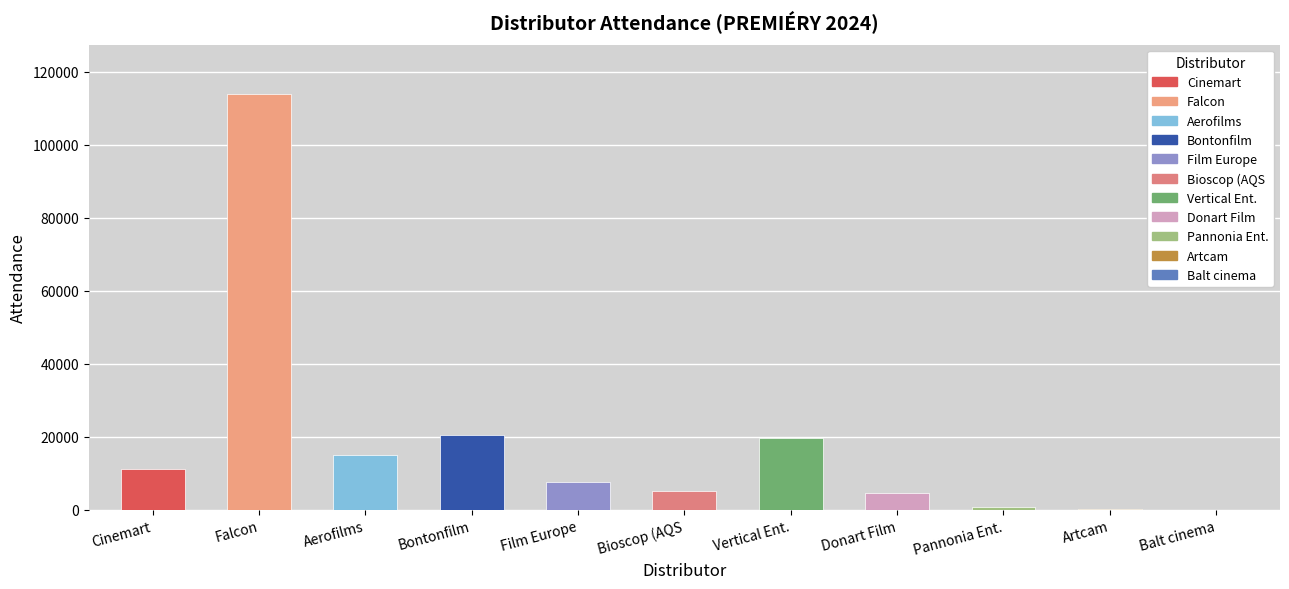

Between Vertical Ent. and Bioscop (AQS, which is larger?

Vertical Ent.